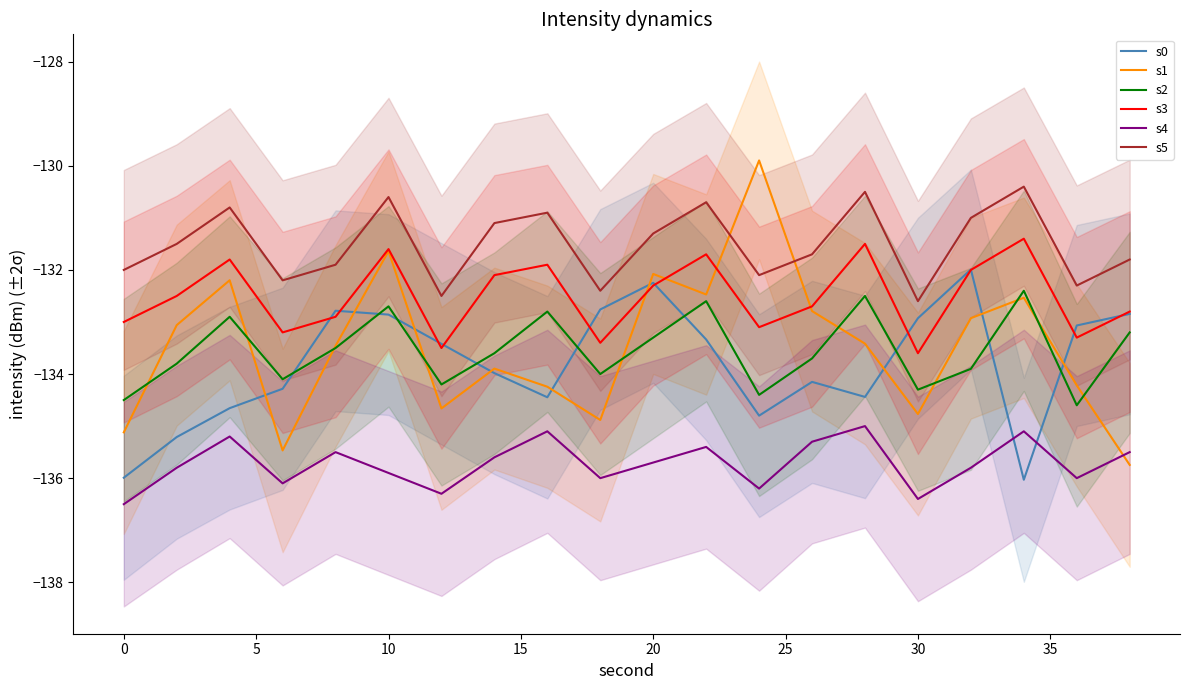

Rank the series by their maximum value, from lowest to highest.

s4, s2, s0, s3, s5, s1